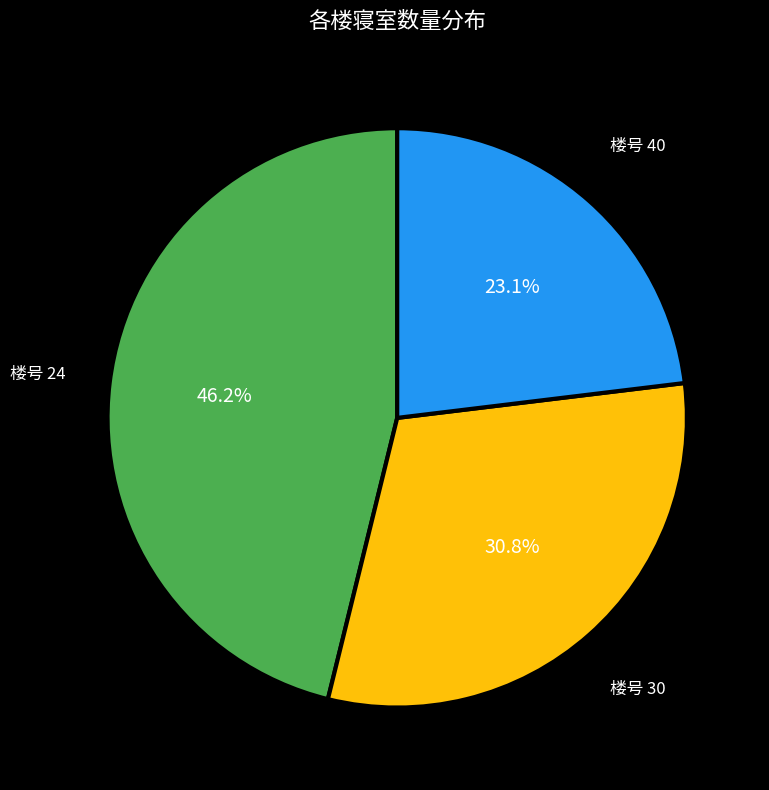

Is there any slice that represents more than half of the pie?

No